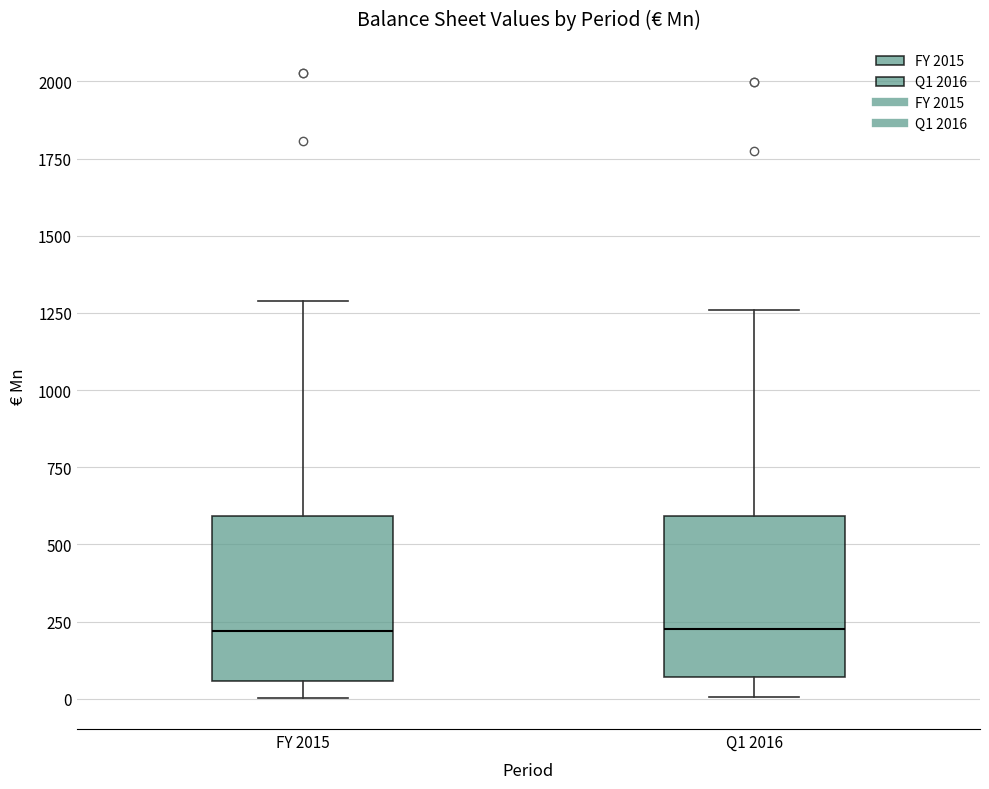

Reading left to right, transcribe this box plot: for each box, give where its median line is, the range the box spans, and where its two whiskers end, as read against the y-axis. The values are not printed on the chart, so give them approximately, as read against the axis.

FY 2015: median 200, box 50 to 600, whiskers 0 to 1300
Q1 2016: median 250, box 50 to 600, whiskers 0 to 1250